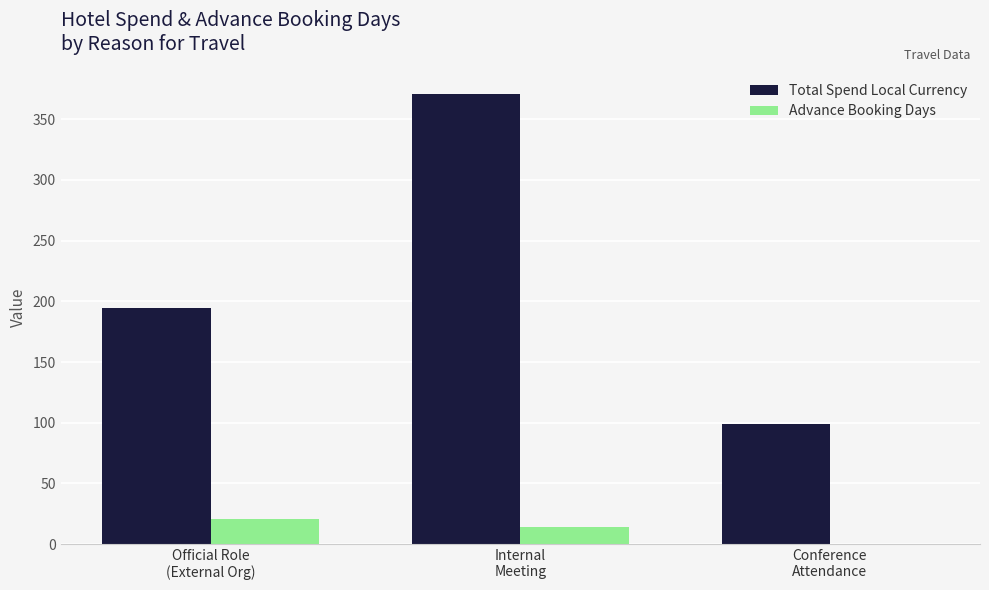

What are all the series names shown in the legend?

Total Spend Local Currency, Advance Booking Days